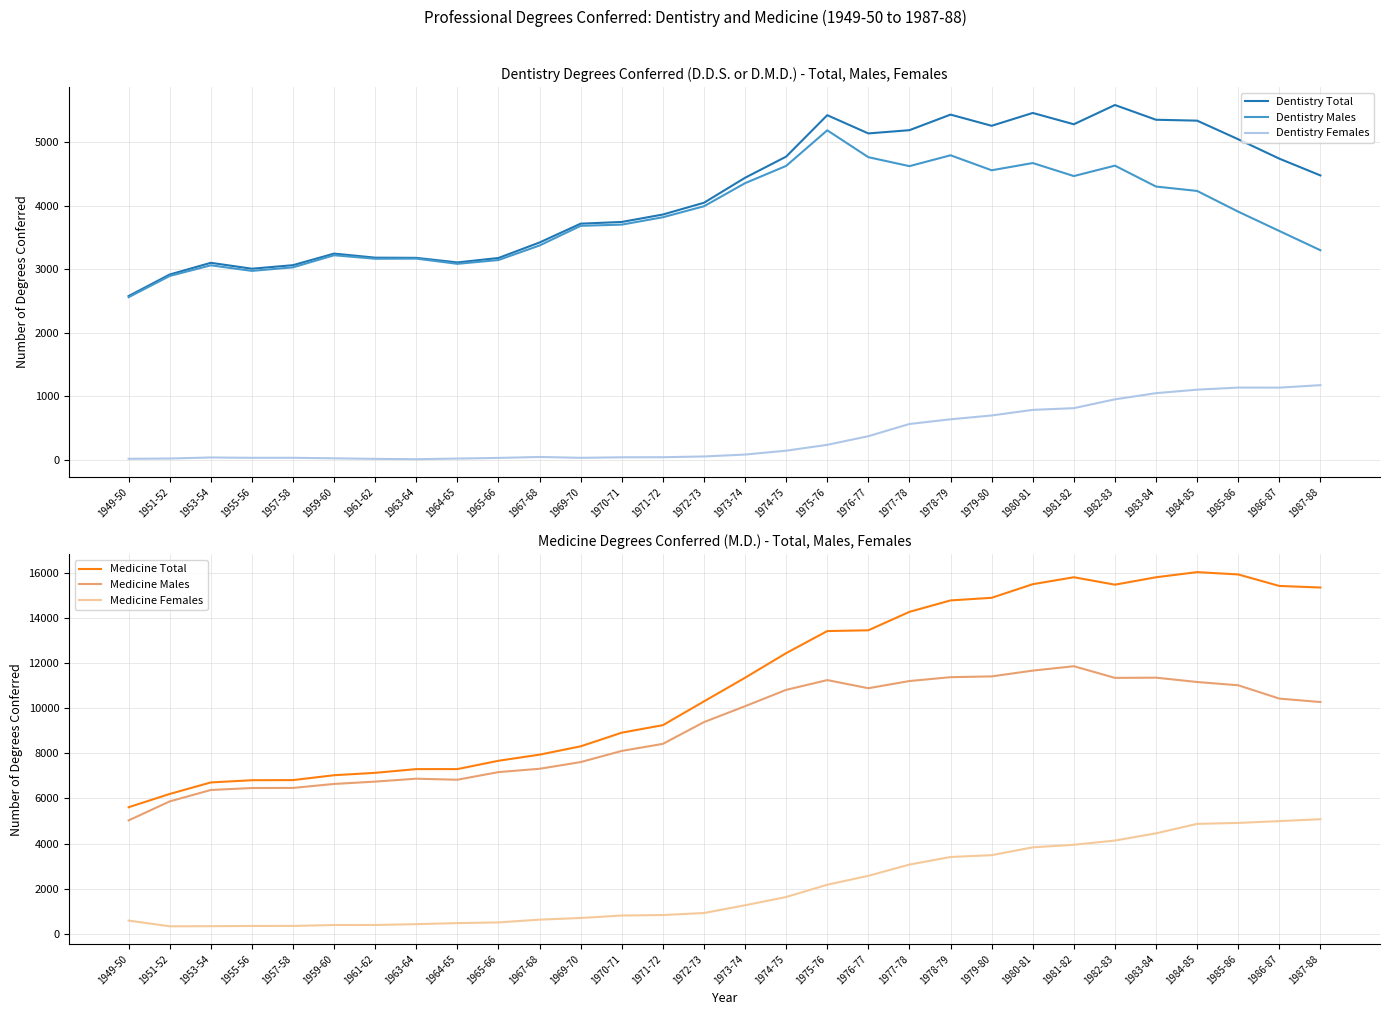

What are all the series names shown in the legend?

Dentistry Total, Dentistry Males, Dentistry Females, Medicine Total, Medicine Males, Medicine Females